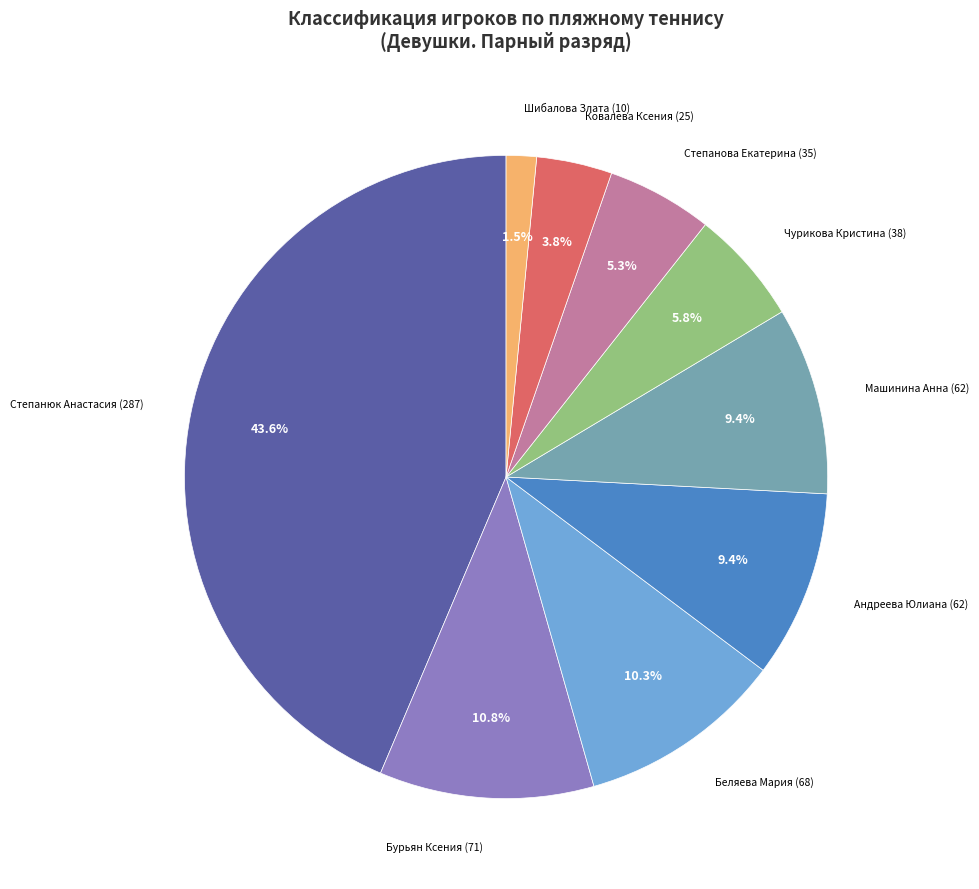

Is there any slice that represents more than half of the pie?

No